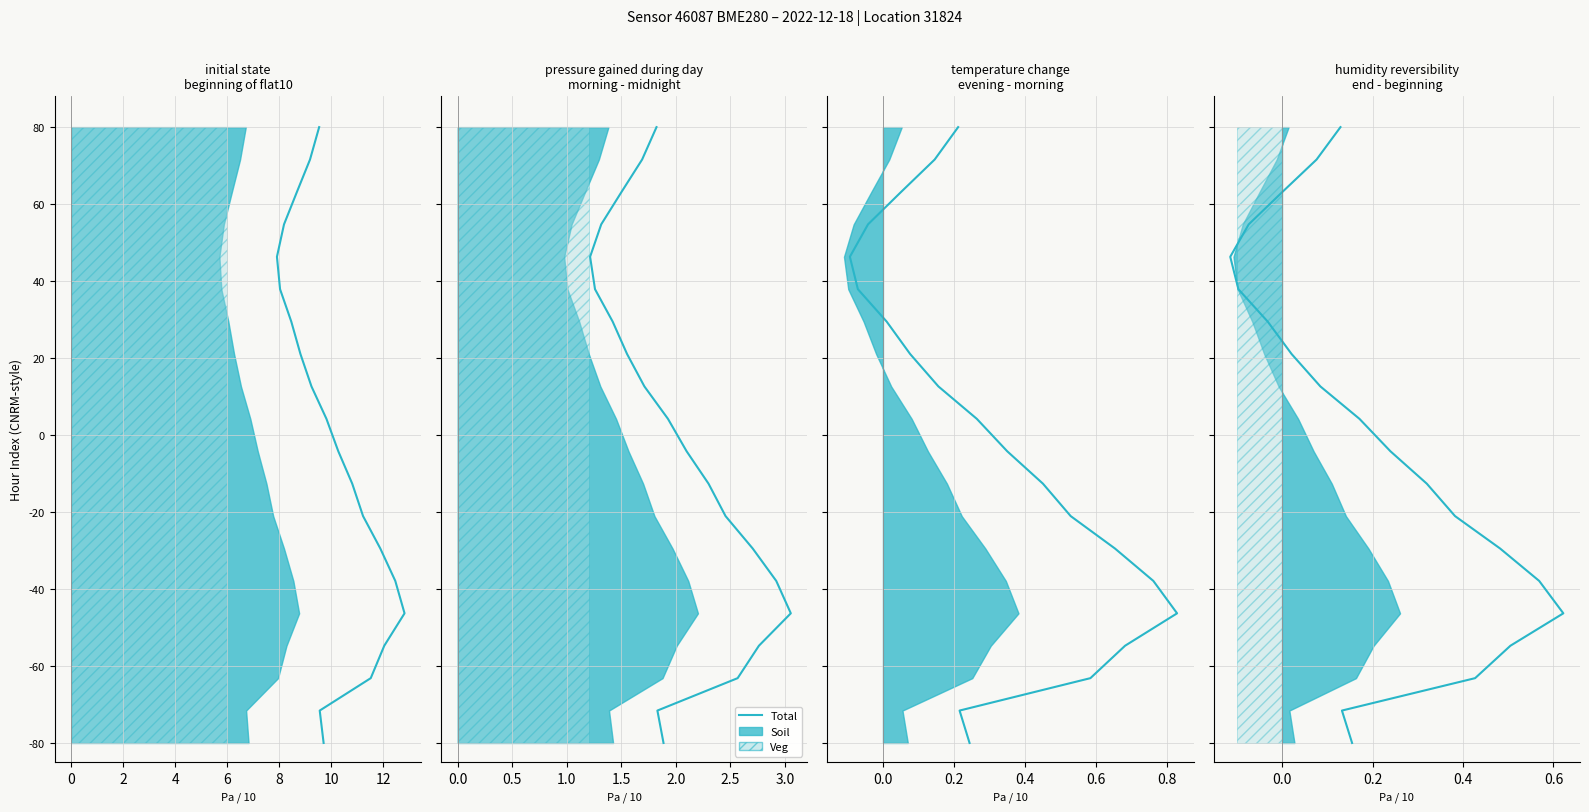

What is the label of the 4th point from the left?

4